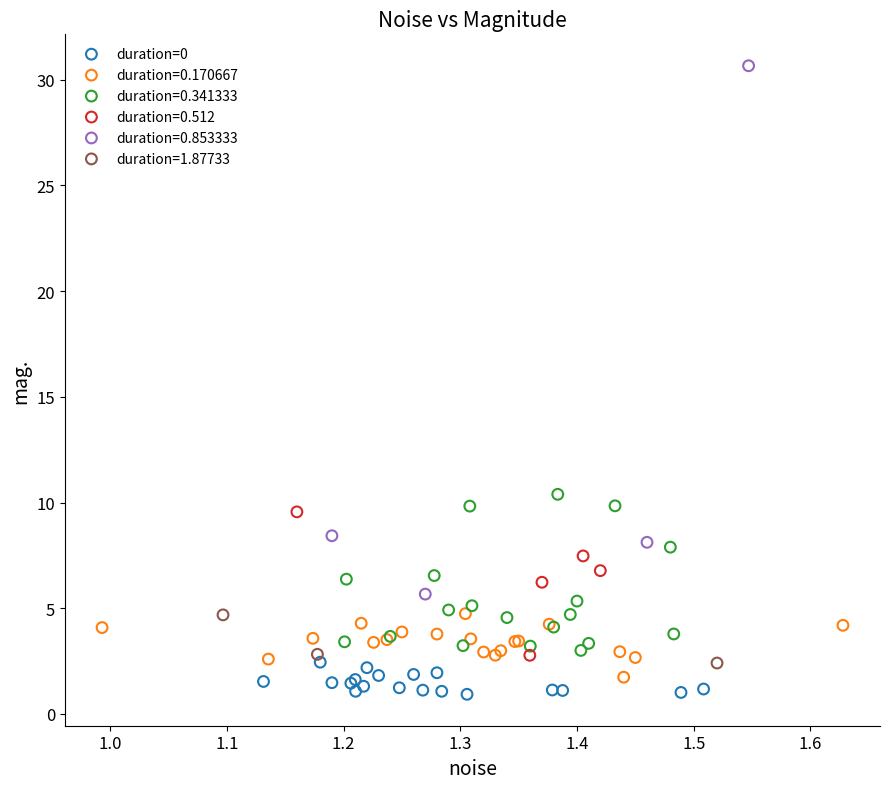

Which series contains the highest Y value?

duration=0.853333